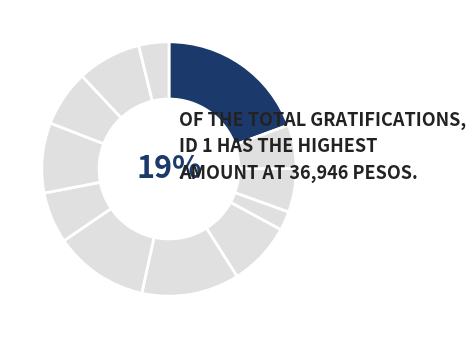

Which slice is the smallest?

ID 4